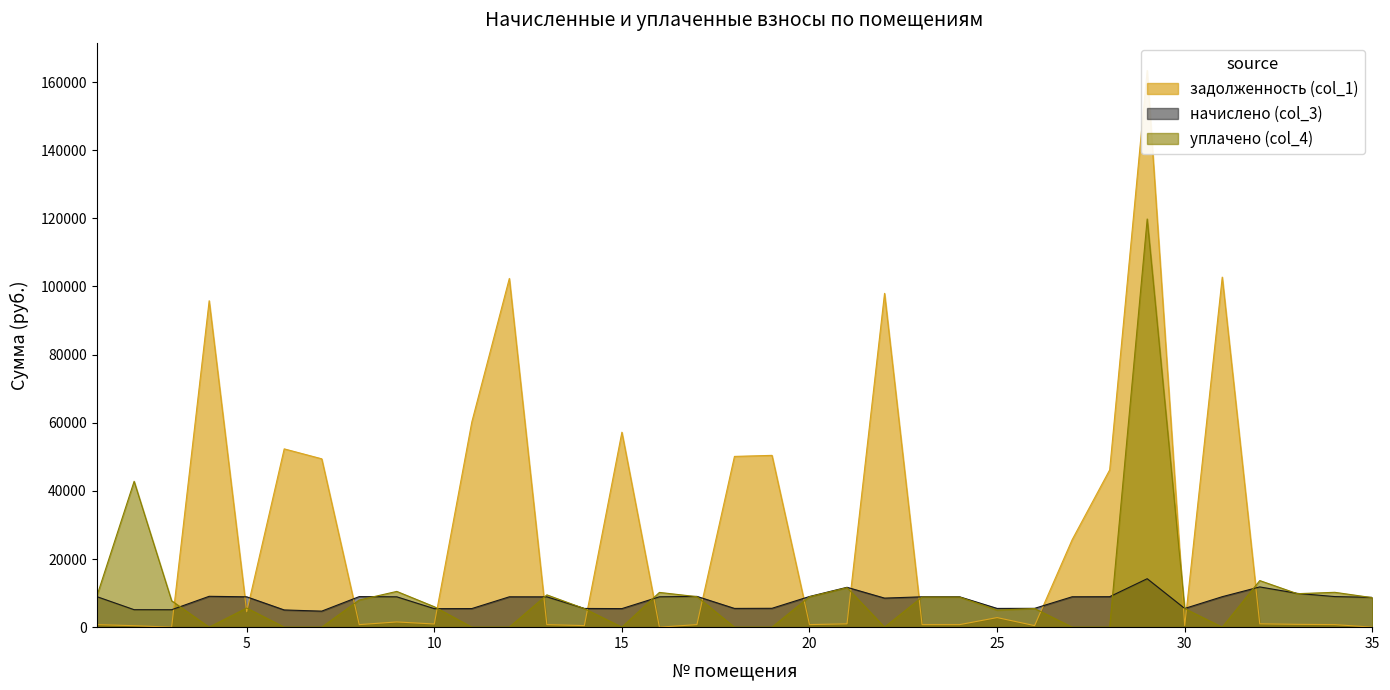

What are all the series names shown in the legend?

задолженность (col_1), начислено (col_3), уплачено (col_4)